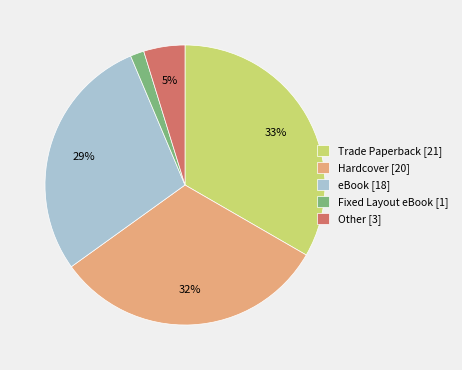

Which has a higher value, Hardcover [20] or Trade Paperback [21]?

Trade Paperback [21]